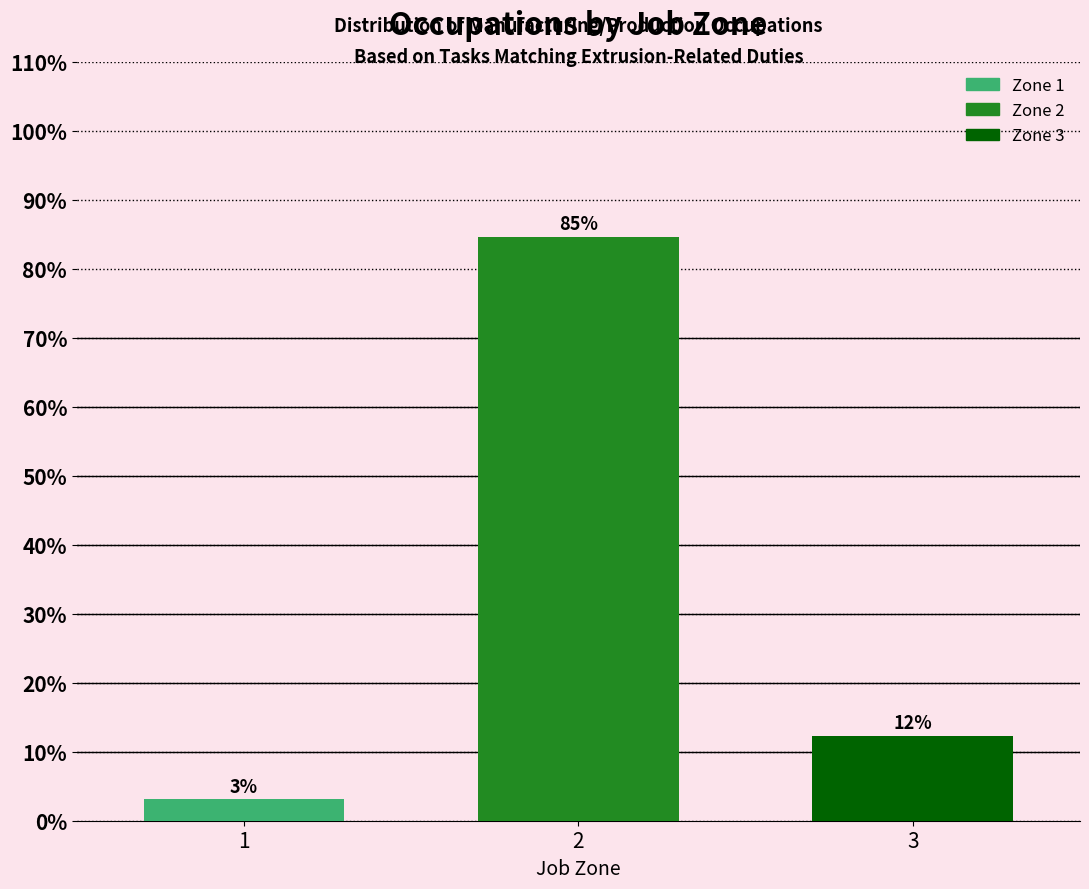

Are the bars horizontal?

No